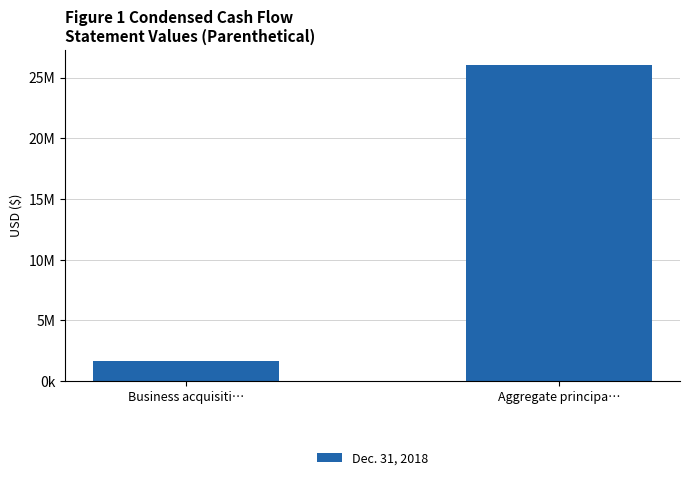

Reading left to right, what are all the values shown in this chart?

Business acquisiti…=1634000	Aggregate principa…=26000000